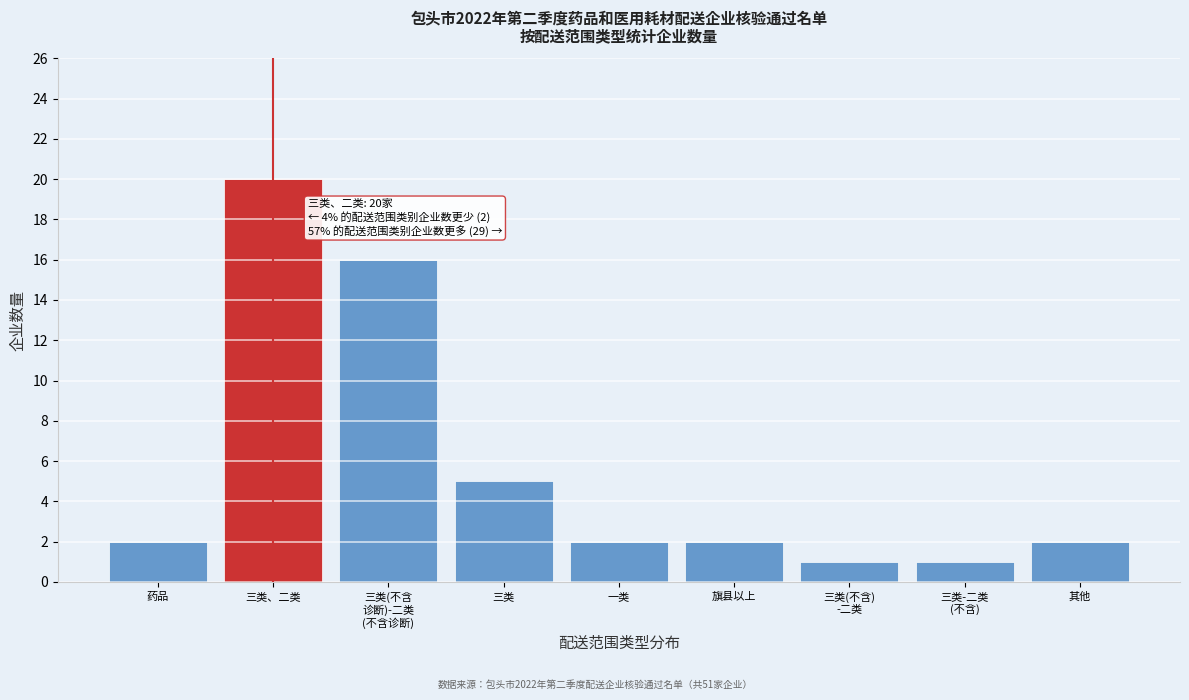

Reading right to left, extract all data points from this chart.

2	1	1	2	2	5	16	20	2